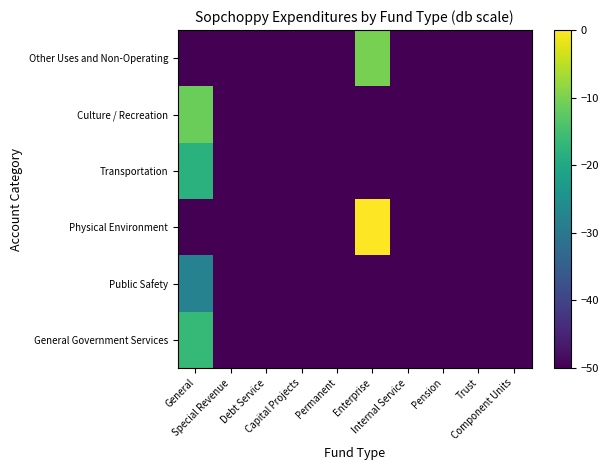

How many data points does each series have?

10